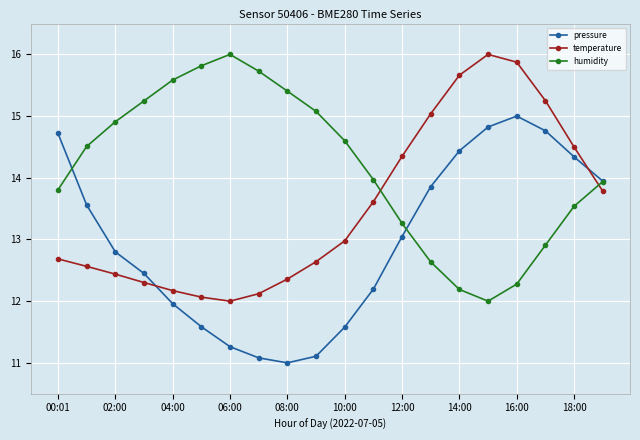

After their last crossing, which series has the higher values: pressure or temperature?

pressure